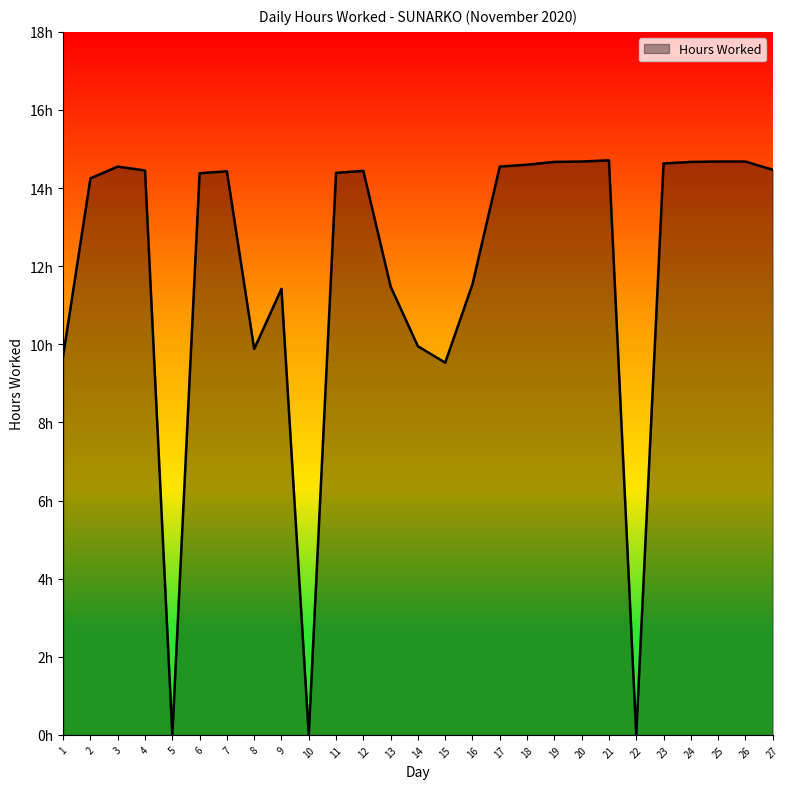

Reading right to left, what are all the values shown in this chart?

27=14.5	26=14.7	25=14.7	24=14.7	23=14.6	22=0.0	21=14.7	20=14.7	19=14.7	18=14.6	17=14.6	16=11.5	15=9.5	14=9.9	13=11.5	12=14.4	11=14.4	10=0.0	9=11.4	8=9.9	7=14.4	6=14.4	5=0.0	4=14.4	3=14.6	2=14.2	1=9.7